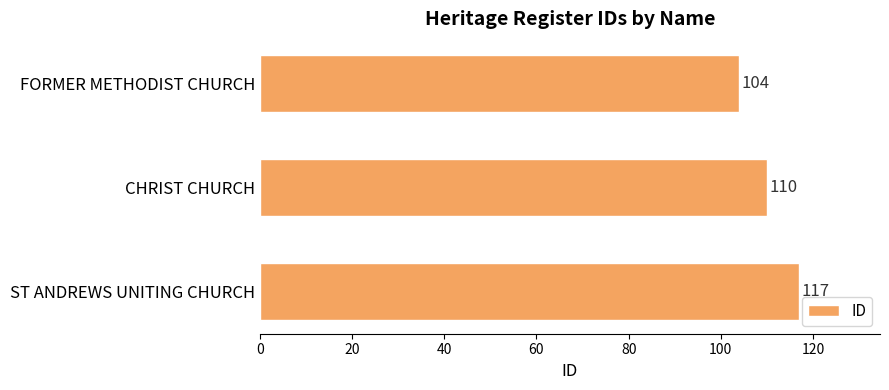

Does the chart contain stacked bars?

No